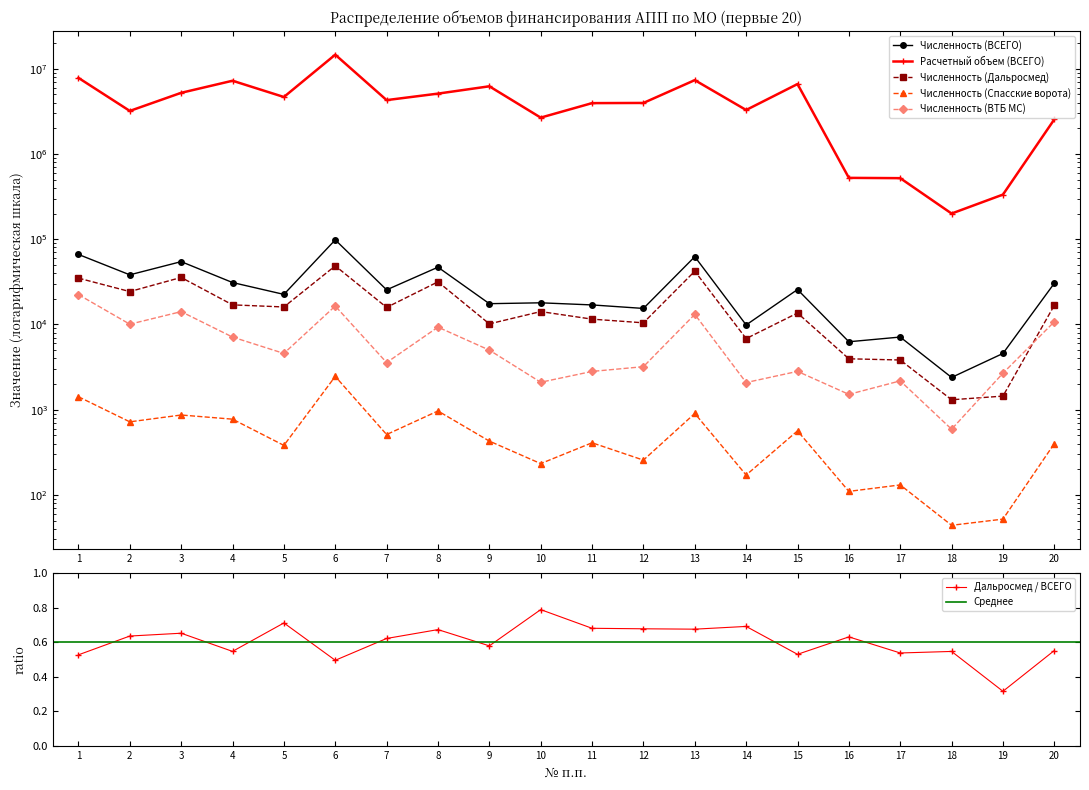

How many data points in Численность (ВТБ МС) are less than 4571?

10